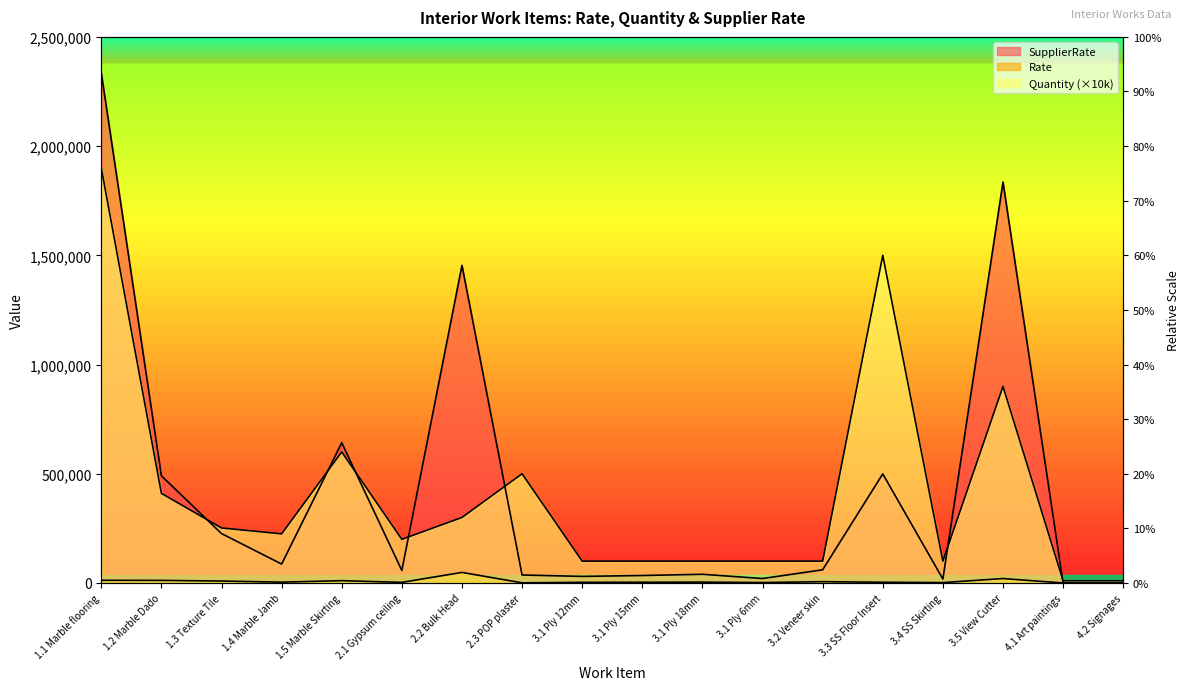

What is the spread (max minus min) of values at 4.2 Signages?

10000.0